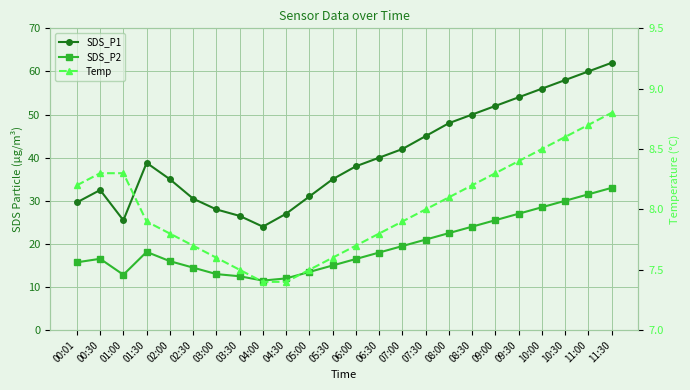

Reading right to left, transcribe all the data shown in this chart.

SDS_P1: 62.0	60.0	58.0	56.0	54.0	52.0	50.0	48.0	45.0	42.0	40.0	38.0	35.0	31.0	27.0	24.0	26.5	28.0	30.5	35.0	38.8	25.5	32.5	29.6
SDS_P2: 33.0	31.5	30.0	28.5	27.0	25.5	24.0	22.5	21.0	19.5	18.0	16.5	15.0	13.5	12.0	11.5	12.5	13.0	14.5	16.0	18.1	12.8	16.6	15.7
Temp: 8.8	8.7	8.6	8.5	8.4	8.3	8.2	8.1	8.0	7.9	7.8	7.7	7.6	7.5	7.4	7.4	7.5	7.6	7.7	7.8	7.9	8.3	8.3	8.2